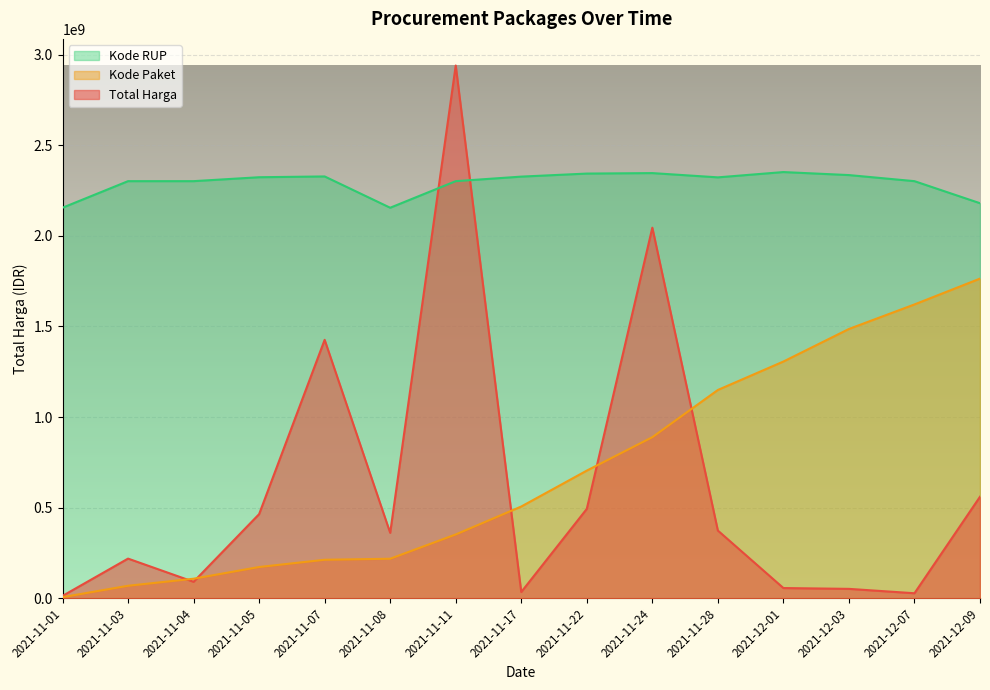

What is the value of the Total Harga point at the 10th from the left?

2044726200.0